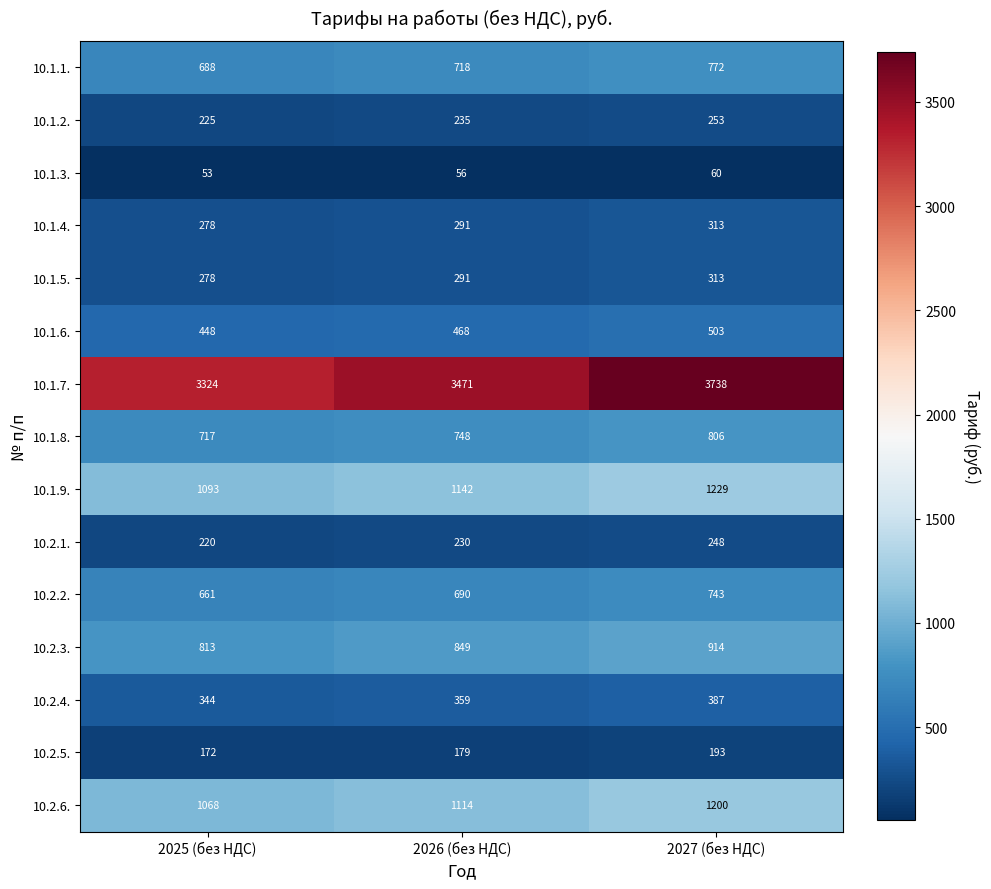

What is the sum of the 10.1.2. values at 2026 (без НДС) and 2027 (без НДС)?

488